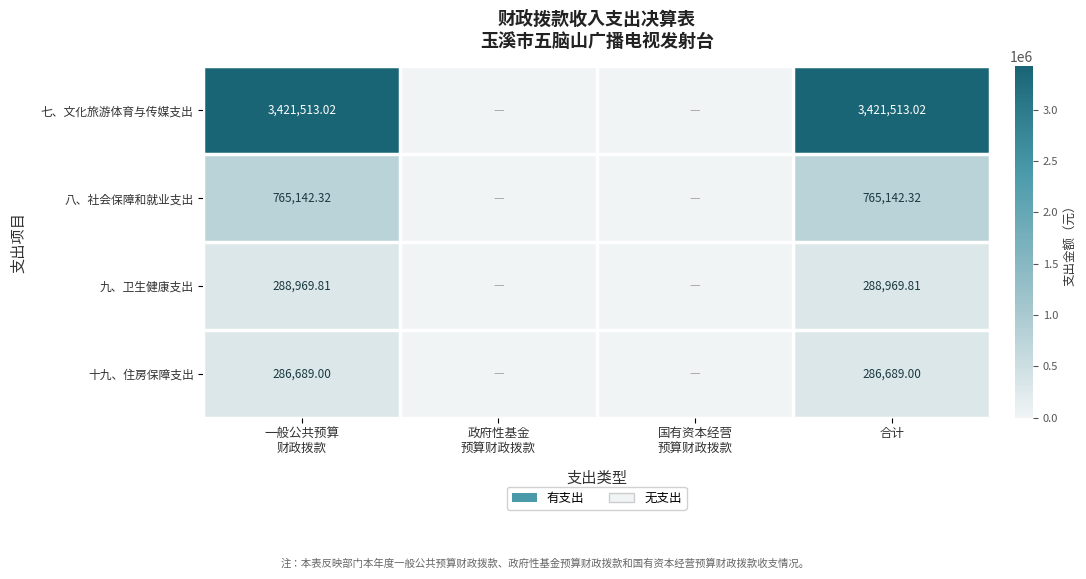

Rank the series at 合计 from lowest to highest value.

十九、住房保障支出, 九、卫生健康支出, 八、社会保障和就业支出, 七、文化旅游体育与传媒支出